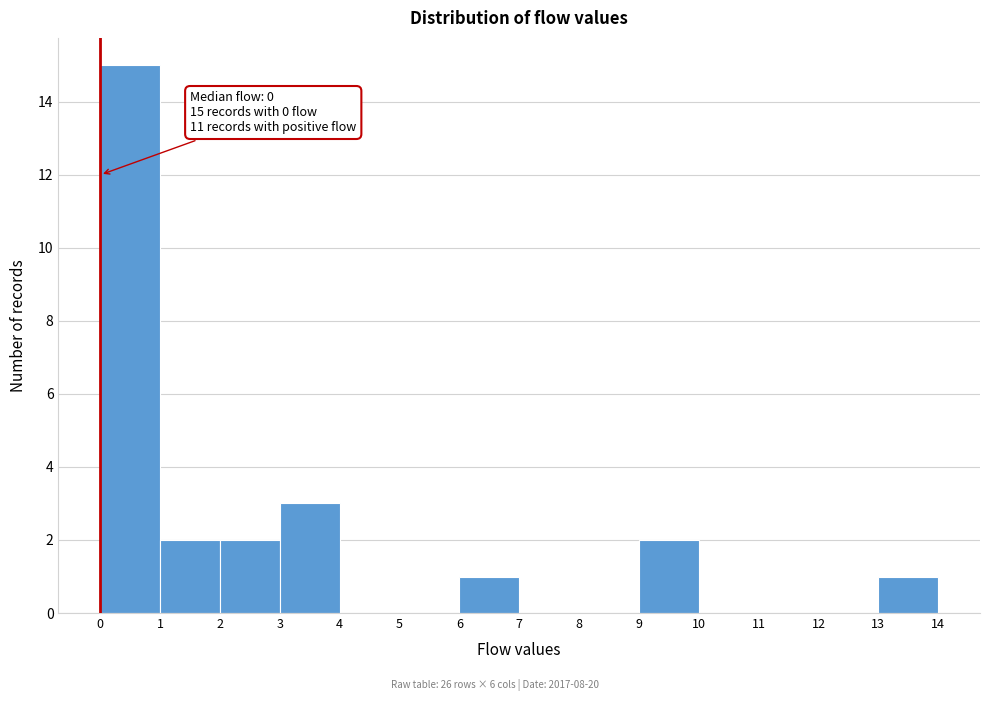

Which range on the x-axis has the tallest bar?

0 to 1